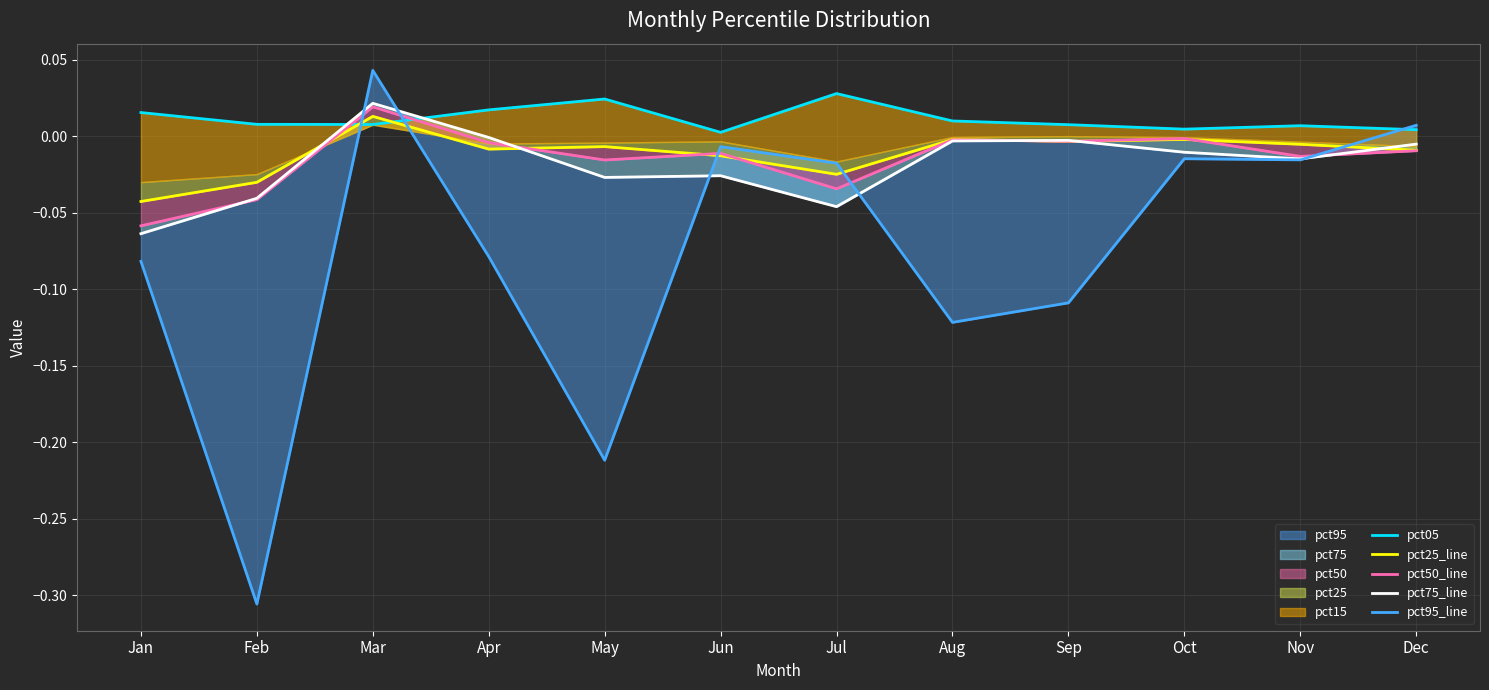

The pct25_line series shows -0.0 at Feb. True or false?

False